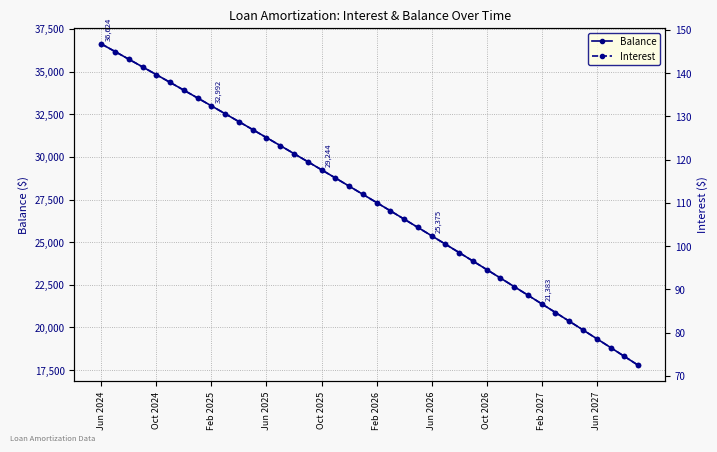

What is the difference between the maximum and minimum values in the Interest series?

74.3